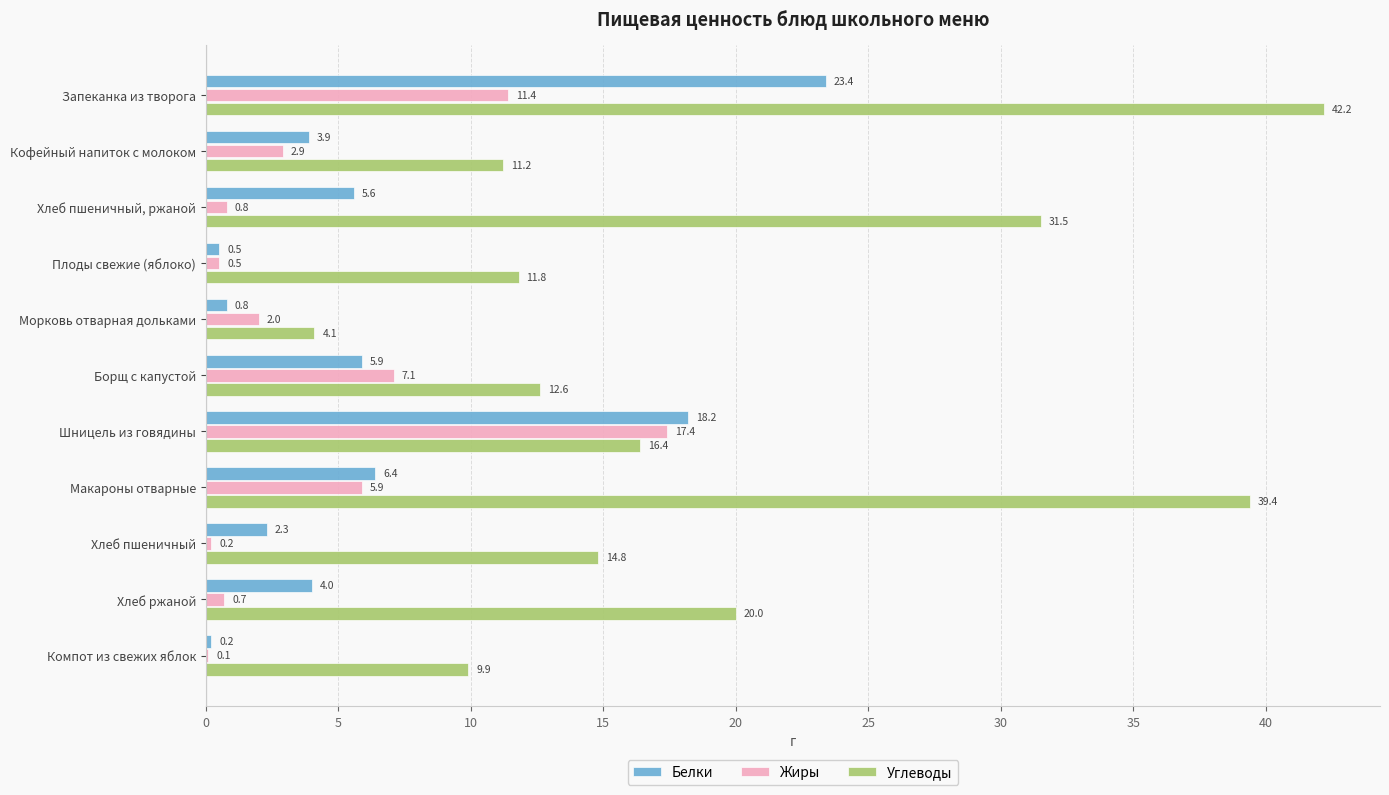

Is it true that Жиры equals 0.1 at Компот из свежих яблок?

True